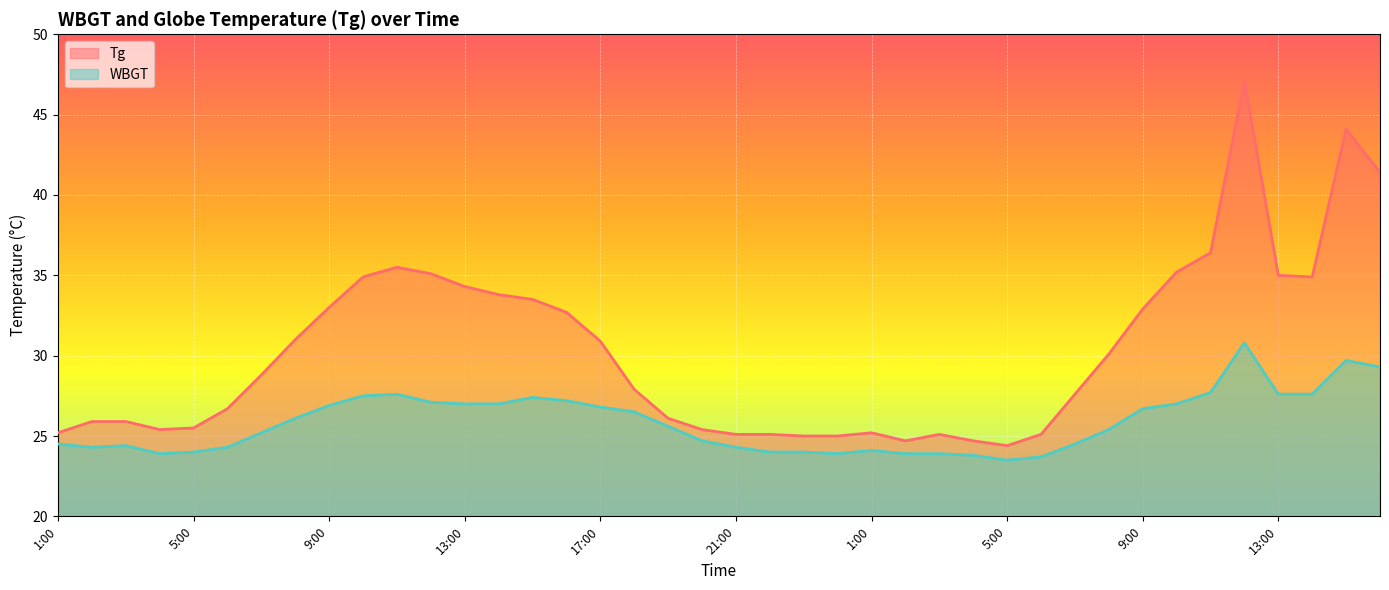

What is the smallest value displayed?

23.5